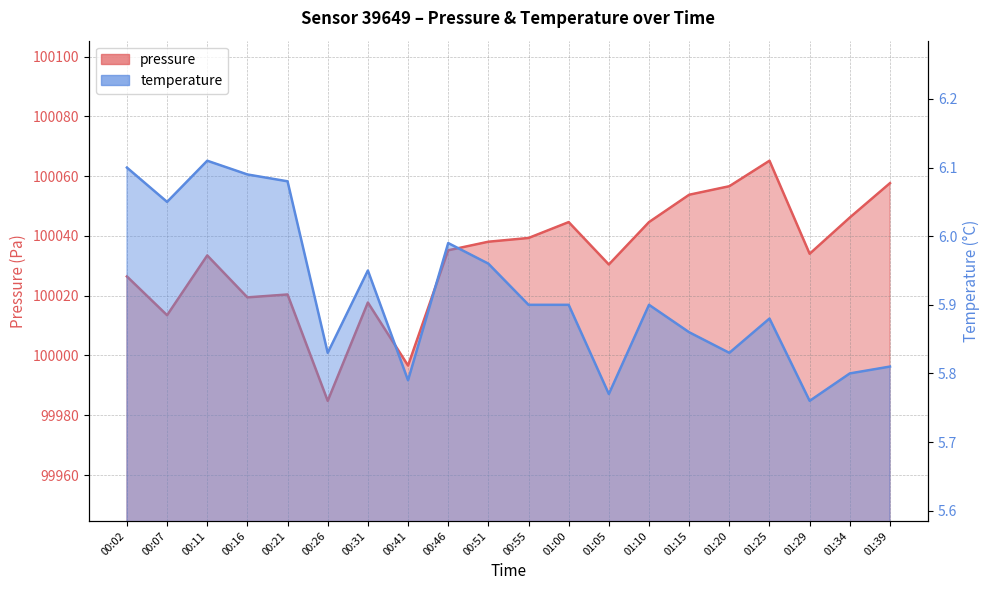

At 01:34, list the series in order from smallest to largest.

temperature, pressure